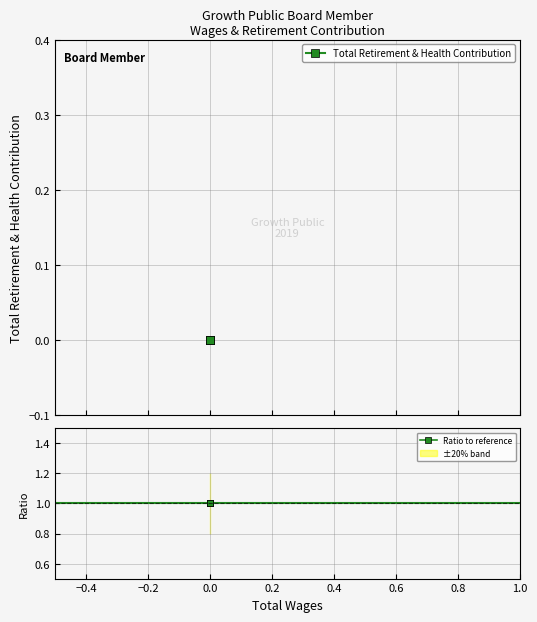

Which series has the largest total across all categories?

Ratio to reference